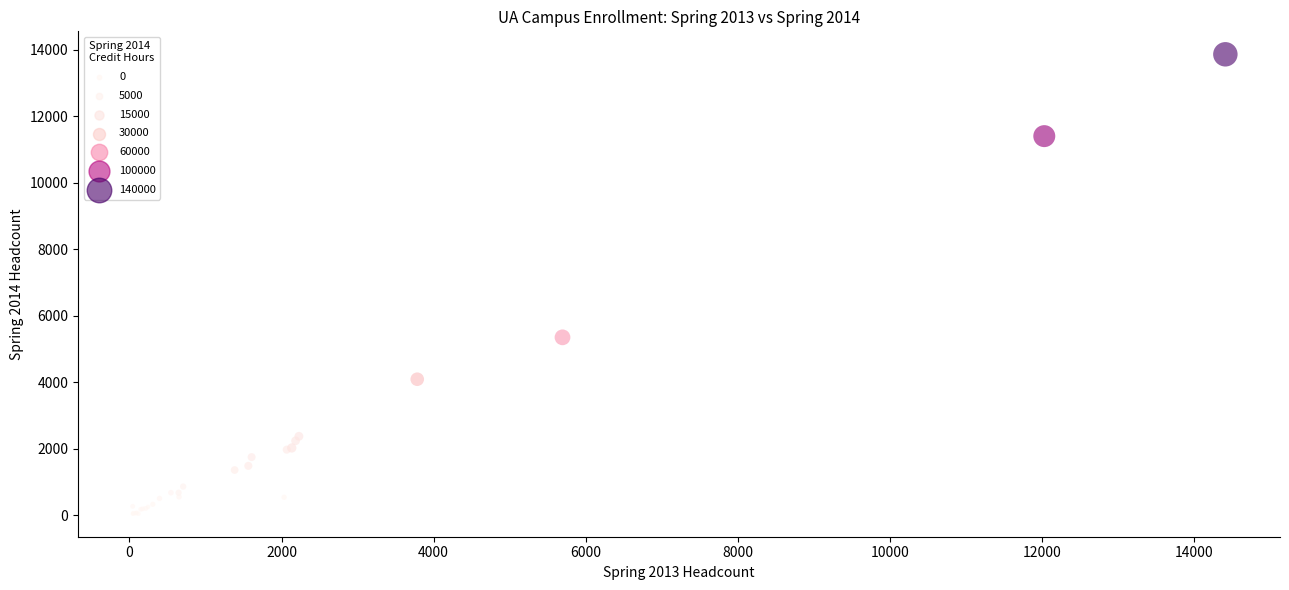

What Y value in the scatter plot is closest to 6955?

5352